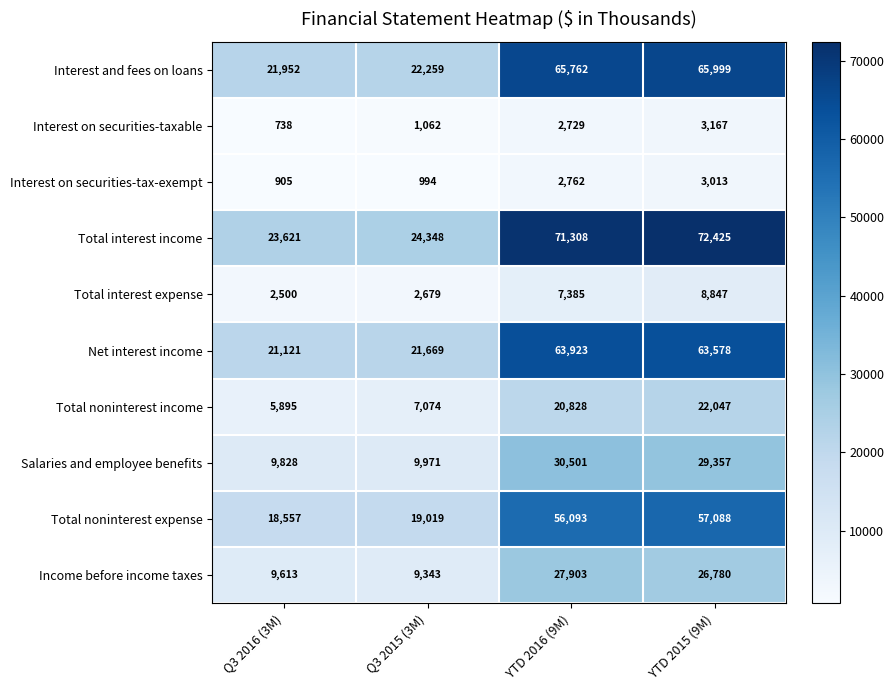

The value of Total noninterest expense at YTD 2016 (9M) is 56093. True or false?

True